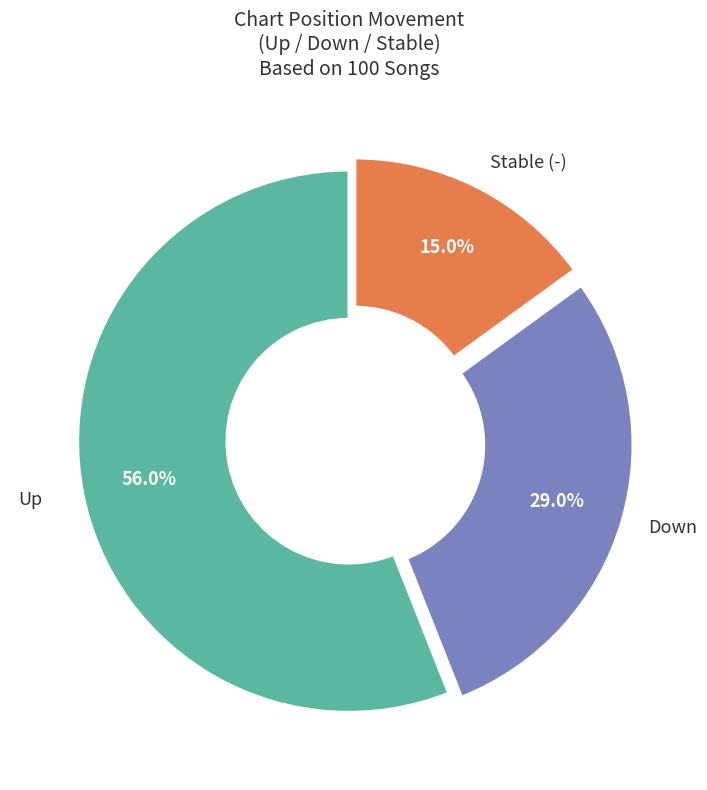

Which has a higher value, Up or Stable (-)?

Up